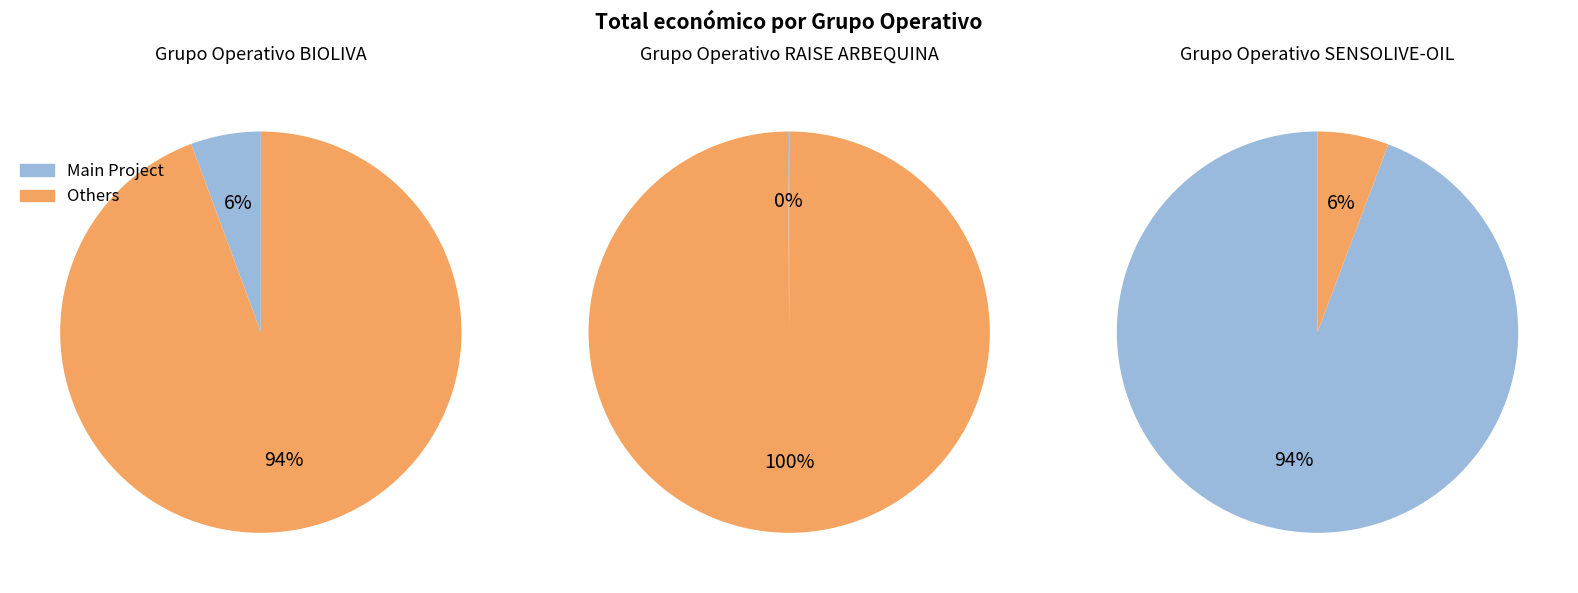

Is the sum of BIOLIVA and SENSOLIVE-OIL greater than half?

Yes